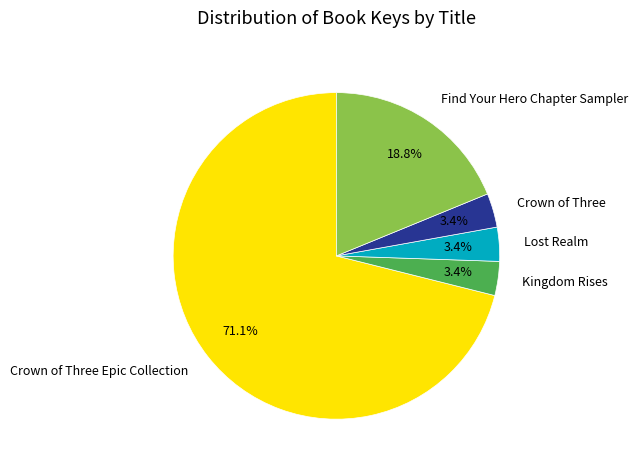

How many segments does this pie chart have?

5